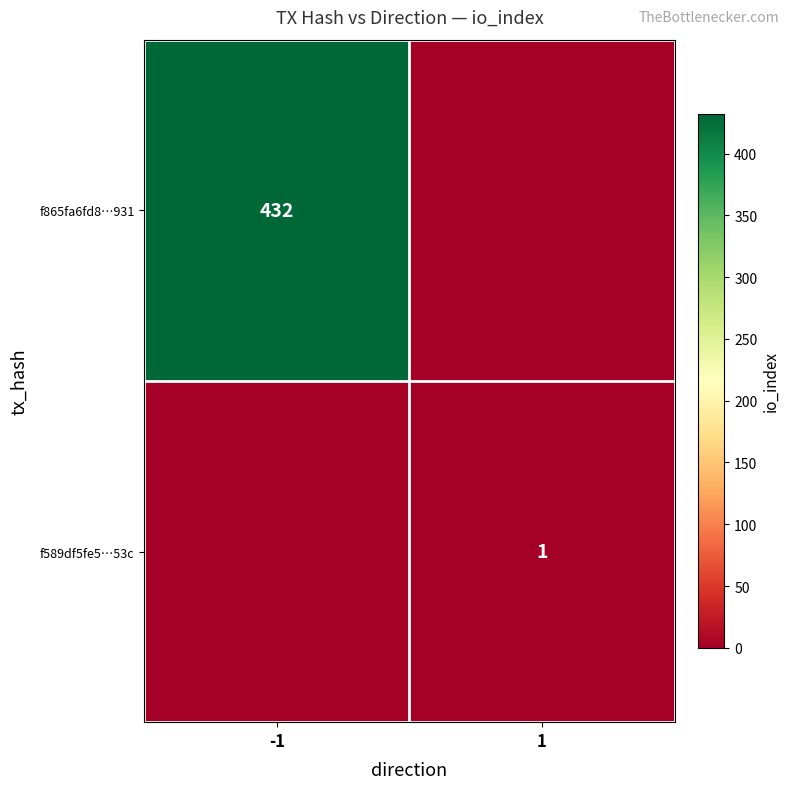

The value of f865fa6fd8…931 at -1 is 703. True or false?

False